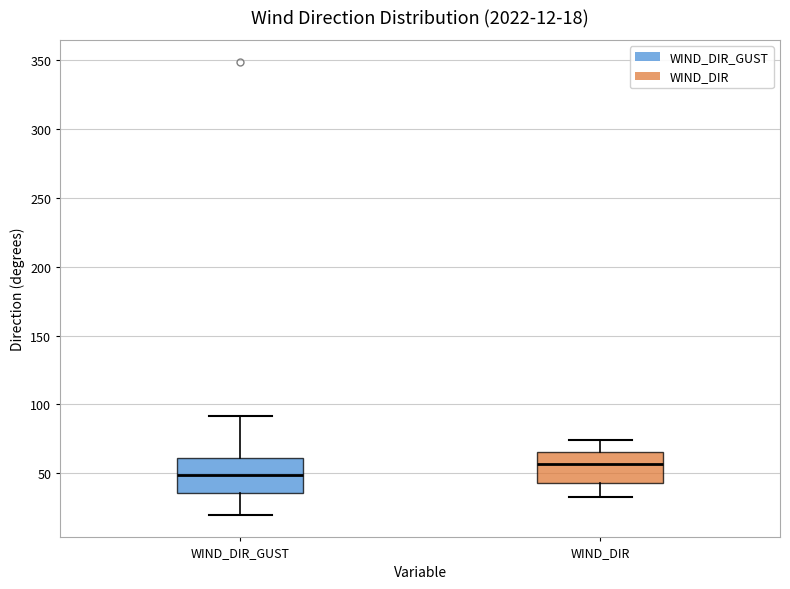

Which box's median line is the lowest?

WIND_DIR_GUST